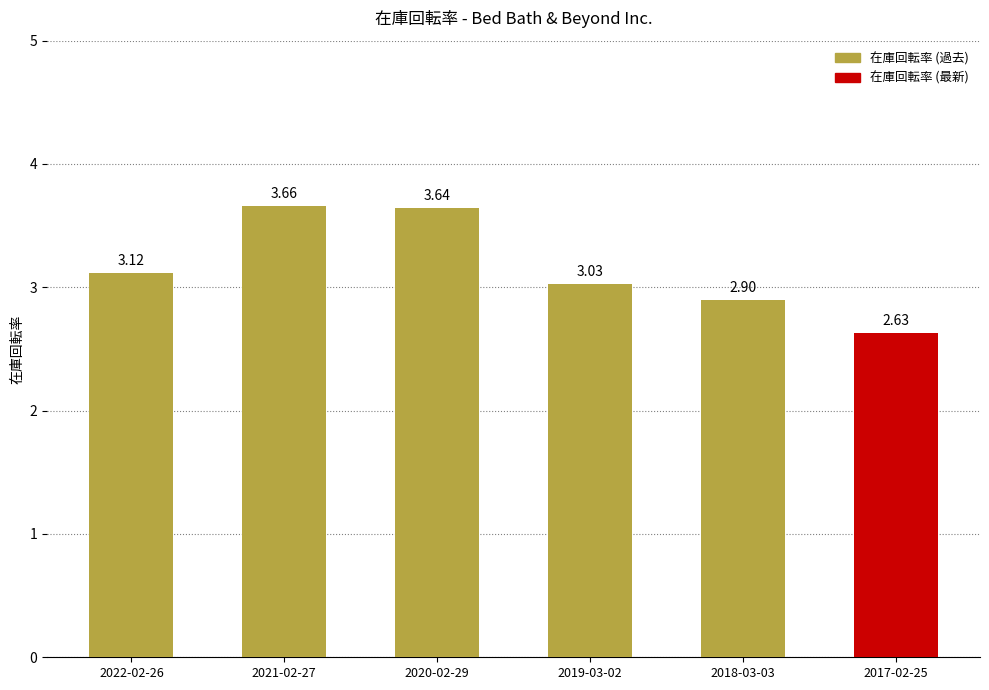

What is the average value?

3.2